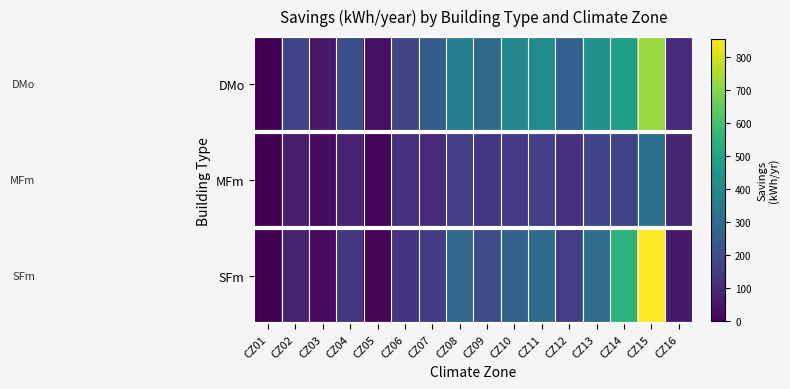

Reading left to right, what are all the values shown in this chart?

DMo: CZ01=0.0	CZ02=173.1	CZ03=56.1	CZ04=204.0	CZ05=39.0	CZ06=179.7	CZ07=249.6	CZ08=366.0	CZ09=296.2	CZ10=399.3	CZ11=410.2	CZ12=262.3	CZ13=428.9	CZ14=475.6	CZ15=723.2	CZ16=100.6
MFm: CZ01=0.0	CZ02=63.9	CZ03=27.1	CZ04=82.9	CZ05=14.3	CZ06=120.4	CZ07=103.2	CZ08=156.5	CZ09=138.3	CZ10=144.3	CZ11=158.8	CZ12=116.9	CZ13=171.2	CZ14=170.9	CZ15=311.0	CZ16=90.8
SFm: CZ01=0.0	CZ02=77.7	CZ03=26.3	CZ04=137.6	CZ05=15.5	CZ06=127.6	CZ07=146.9	CZ08=286.0	CZ09=195.3	CZ10=263.9	CZ11=302.7	CZ12=156.9	CZ13=304.9	CZ14=553.2	CZ15=853.9	CZ16=58.9